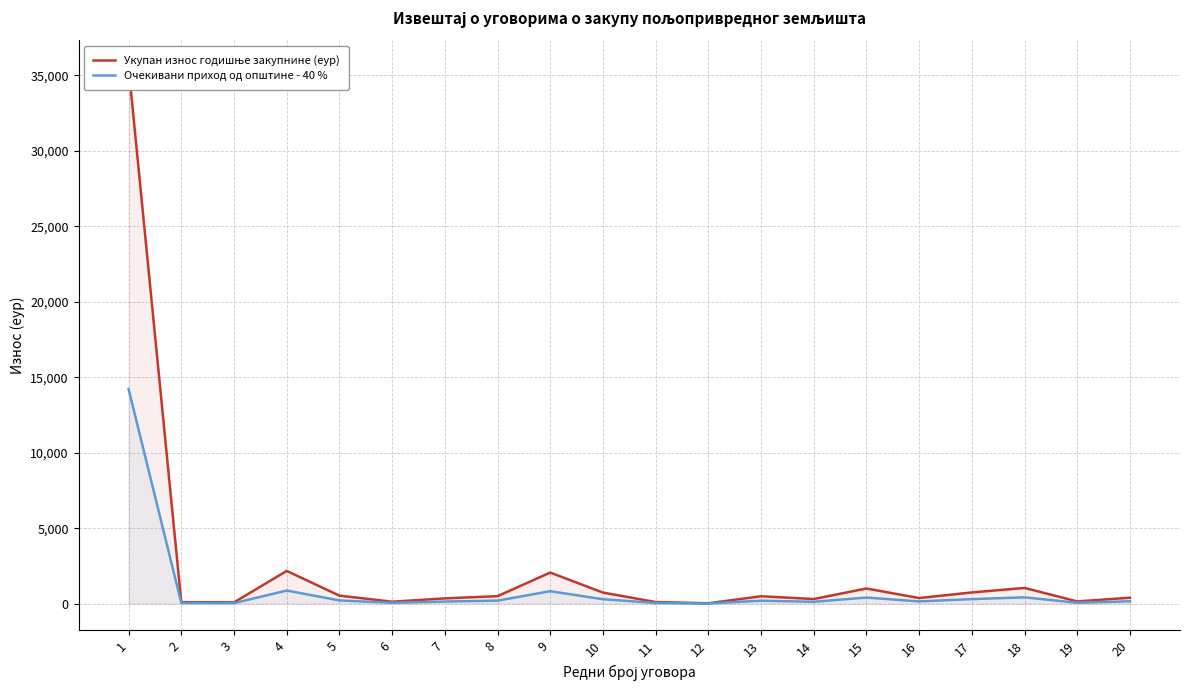

True or false: Очекивани приход од општине - 40 % and Укупан износ годишње закупнине (еур) cross at least once.

False